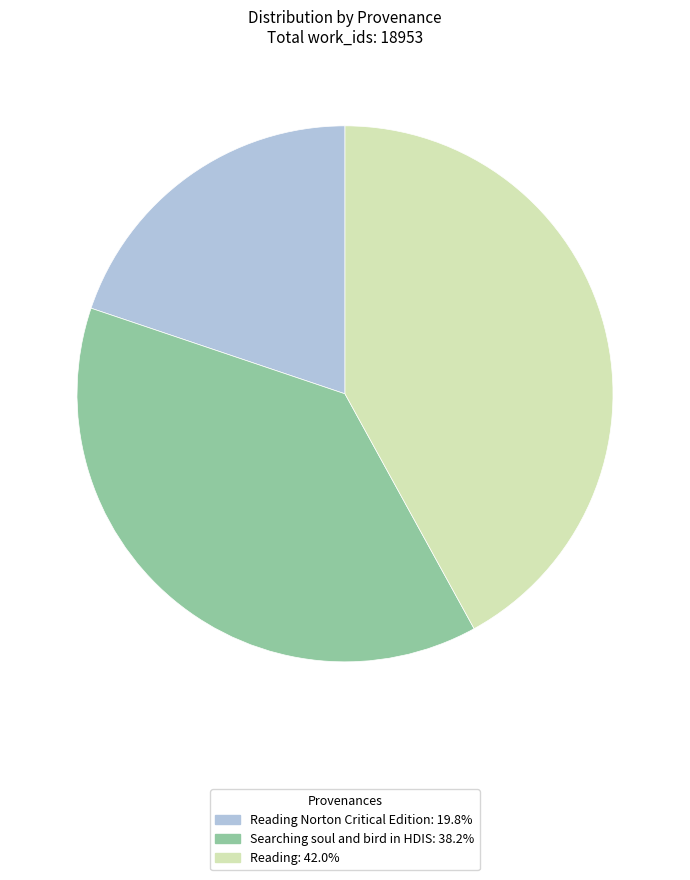

Is there any slice that represents more than half of the pie?

No